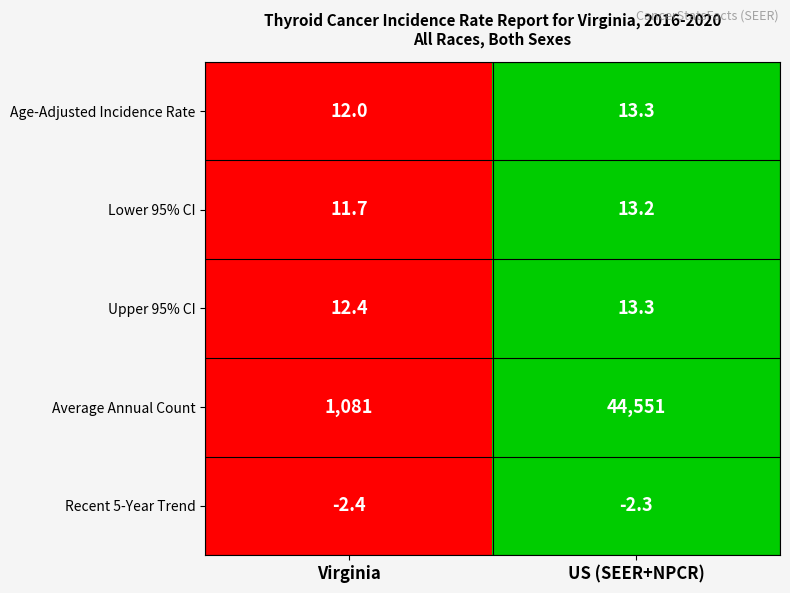

What is the highest value of the Upper 95% CI series?

13.3